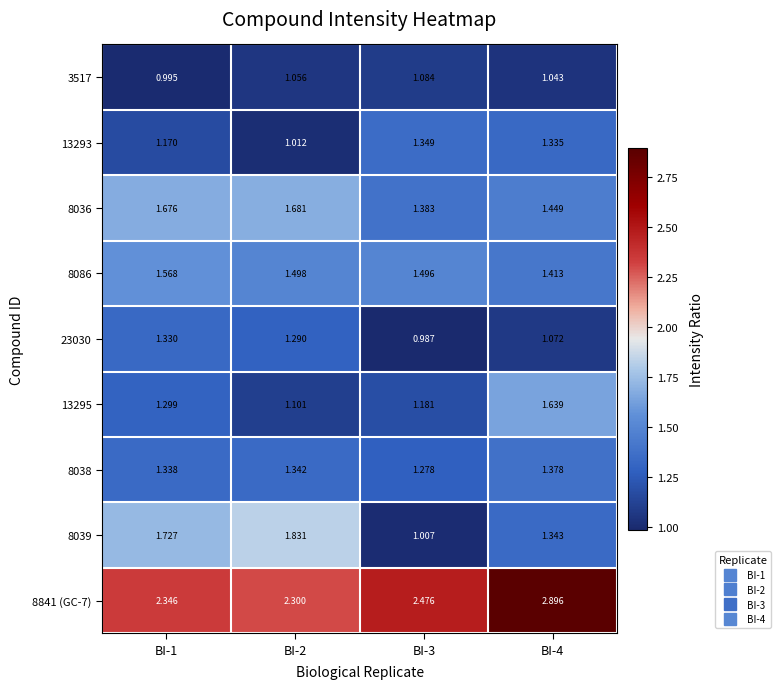

Which label corresponds to the smallest value in the chart?

BI-3